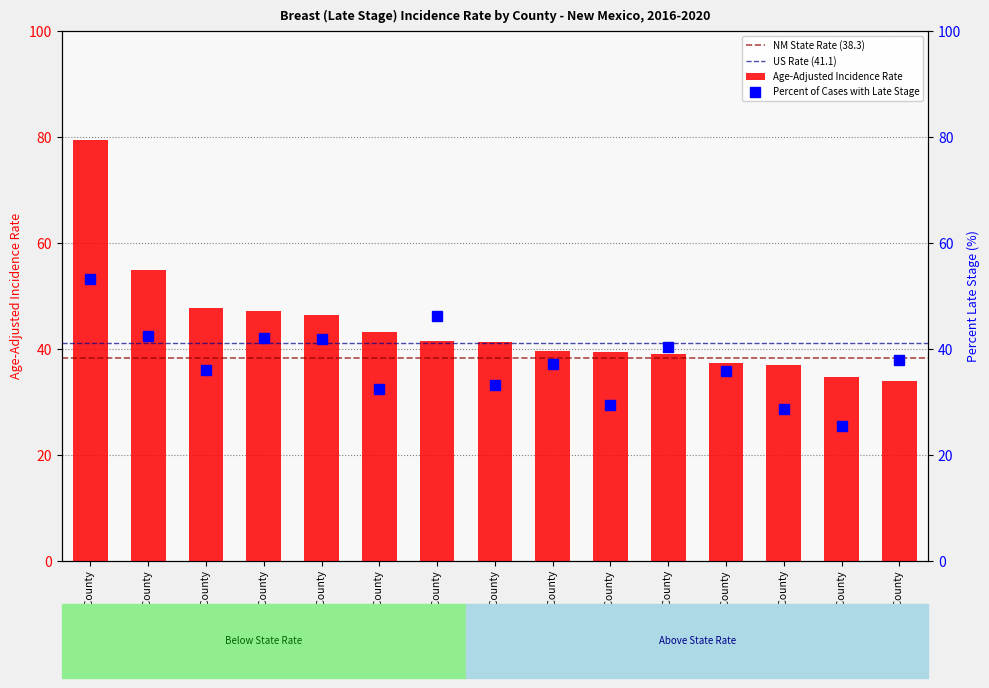

List the series in order of their overall mean, lowest first.

Percent of Cases with Late Stage, Age-Adjusted Incidence Rate